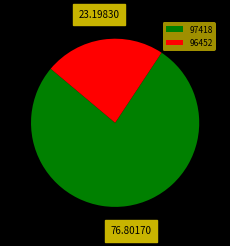

Which category has the smallest portion of the pie?

96452